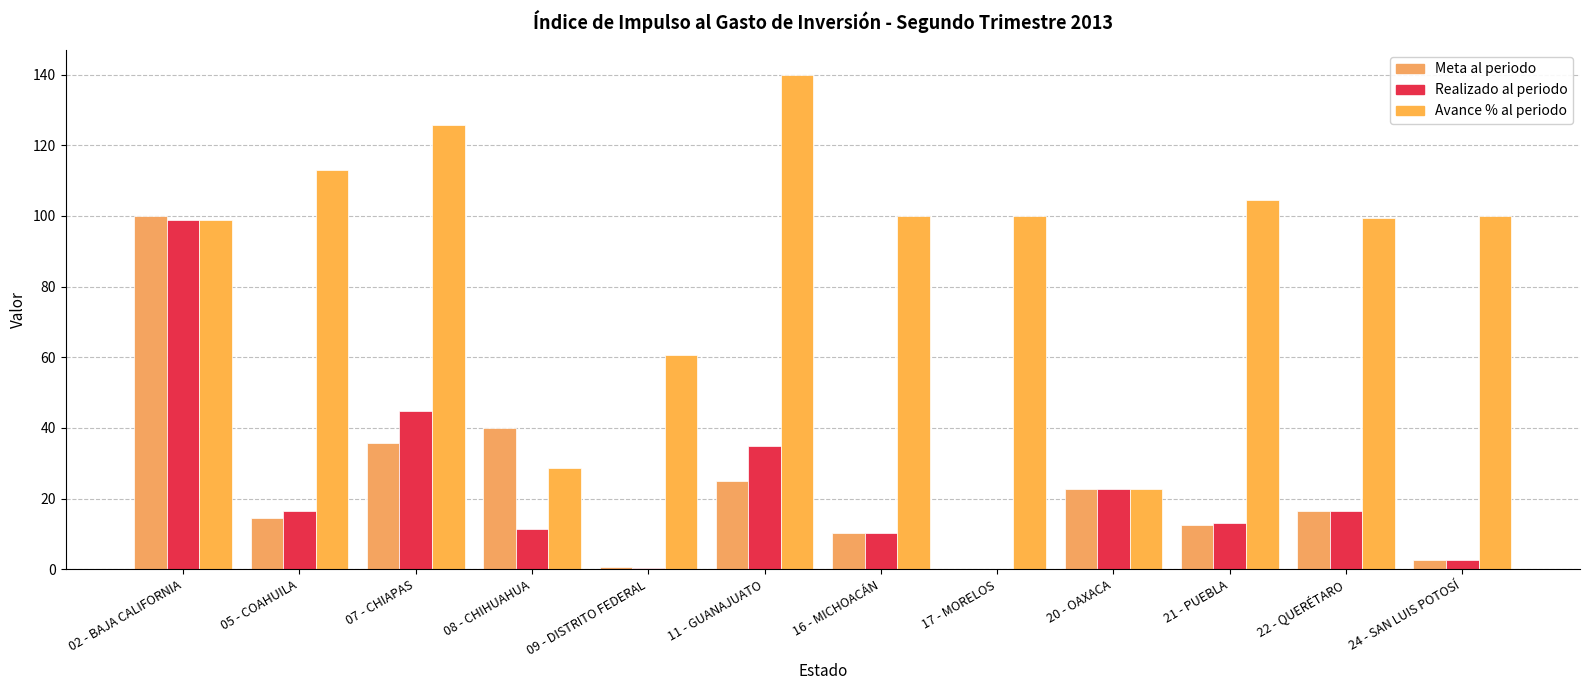

What is the difference between the Avance % al periodo values at 24 - SAN LUIS POTOSÍ and 08 - CHIHUAHUA?

71.5